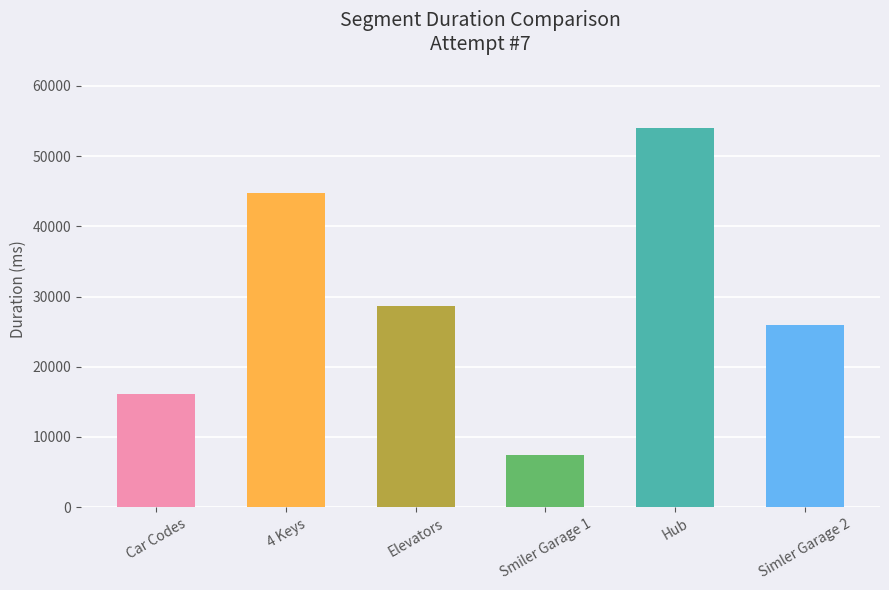

What is the difference between the values at Elevators and Hub?

25405